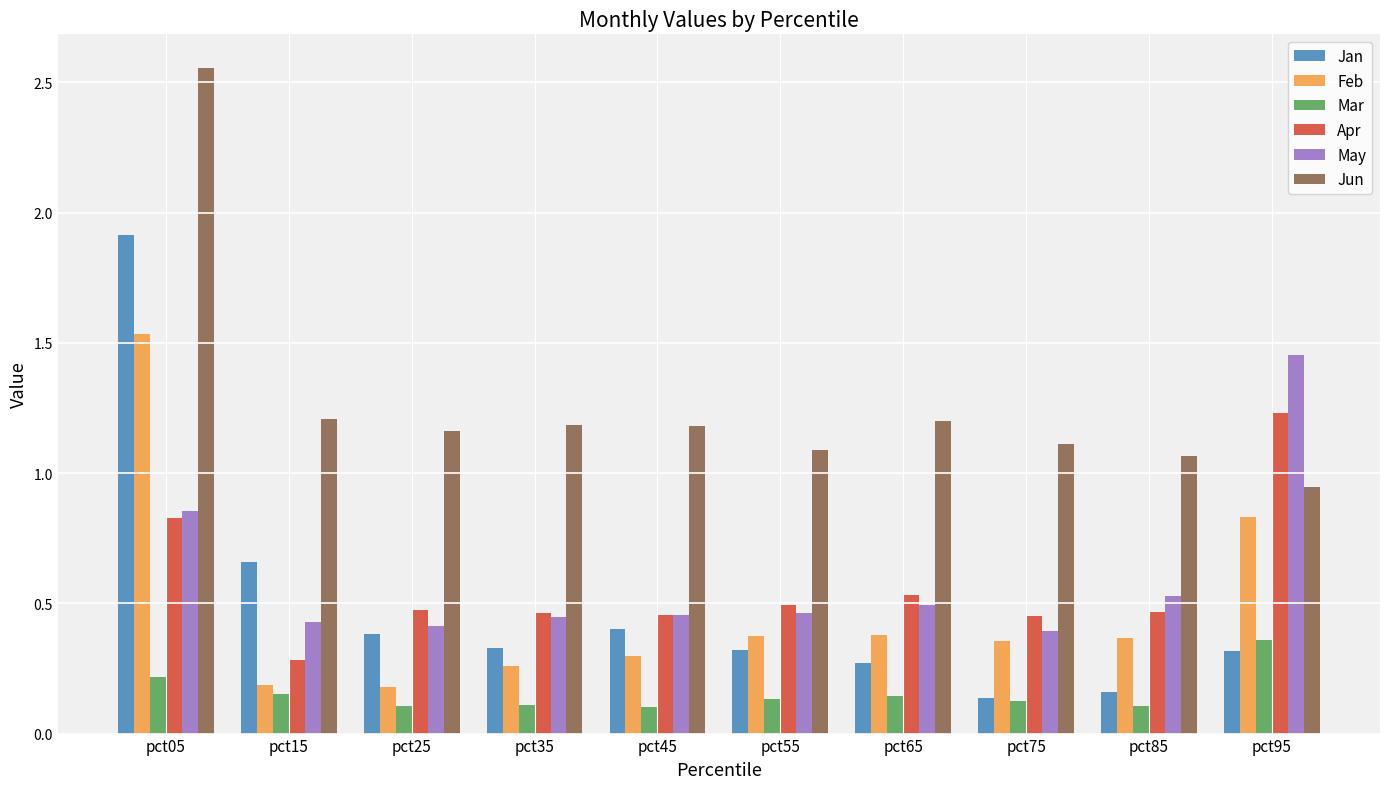

How many bars are there in each group?

6